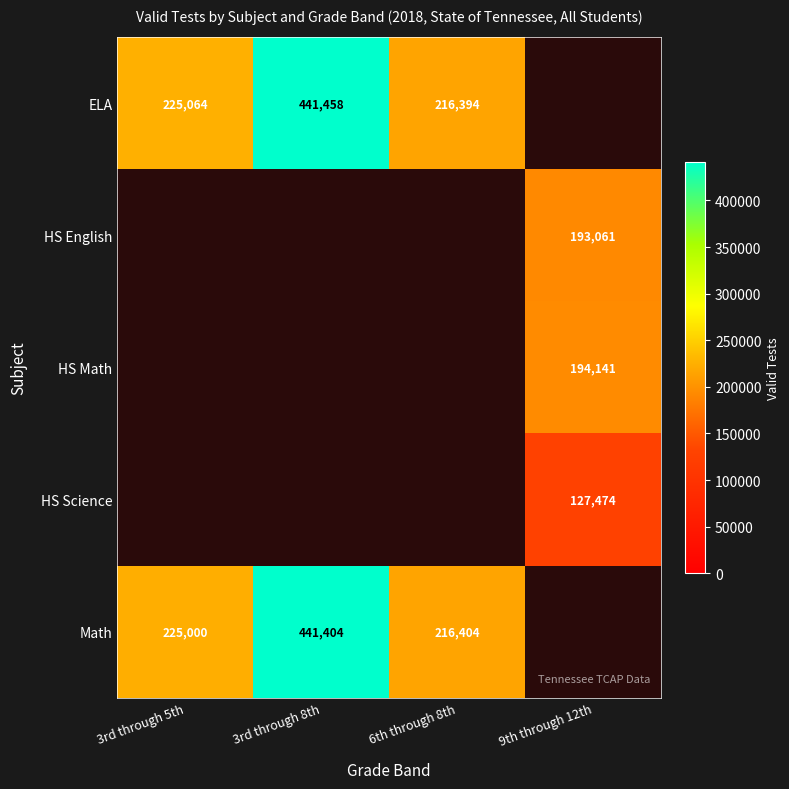

True or false: Math has a value of 225000 at 3rd through 5th.

True